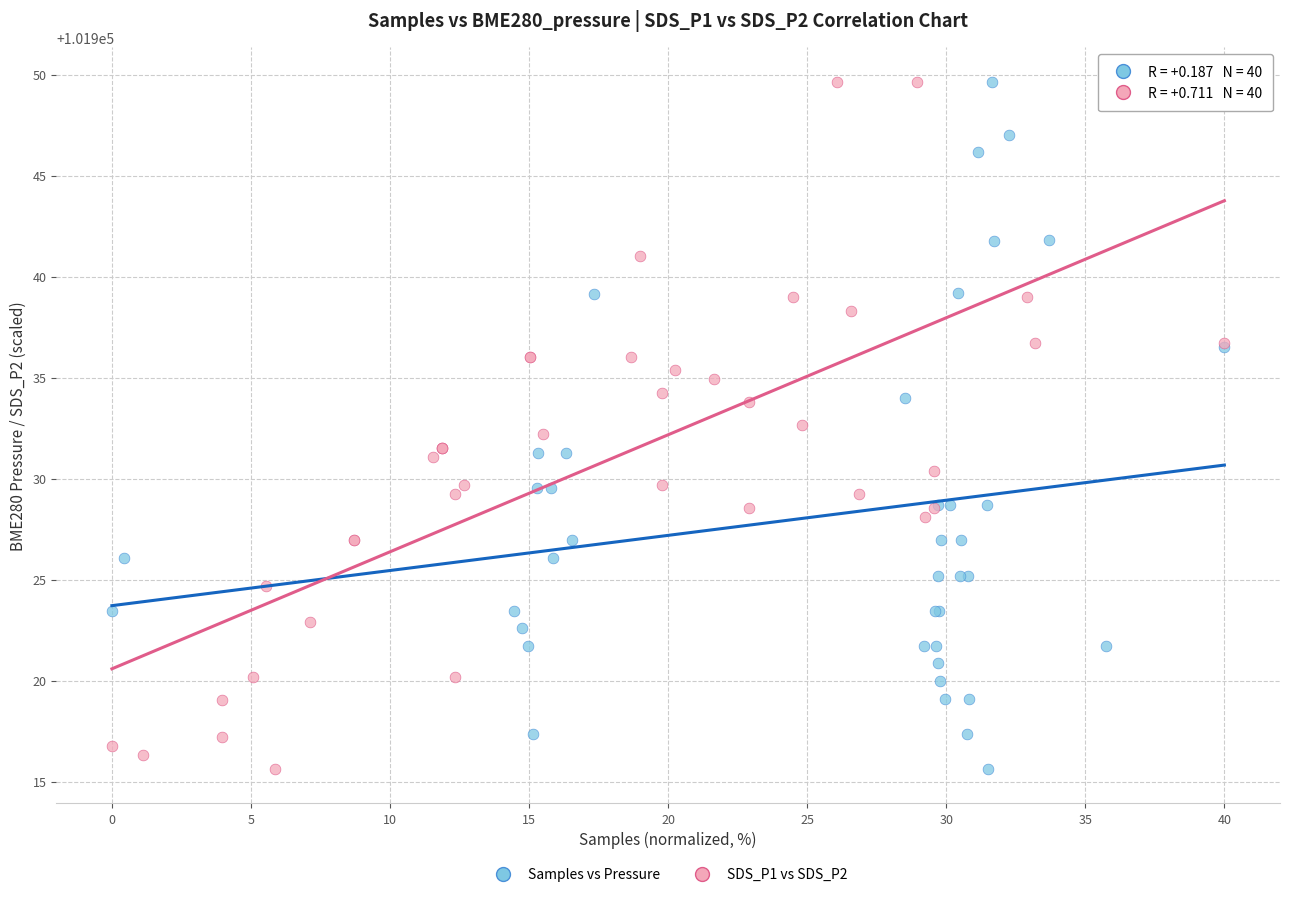

What are all the series names shown in the legend?

Samples vs Pressure, SDS_P1 vs SDS_P2